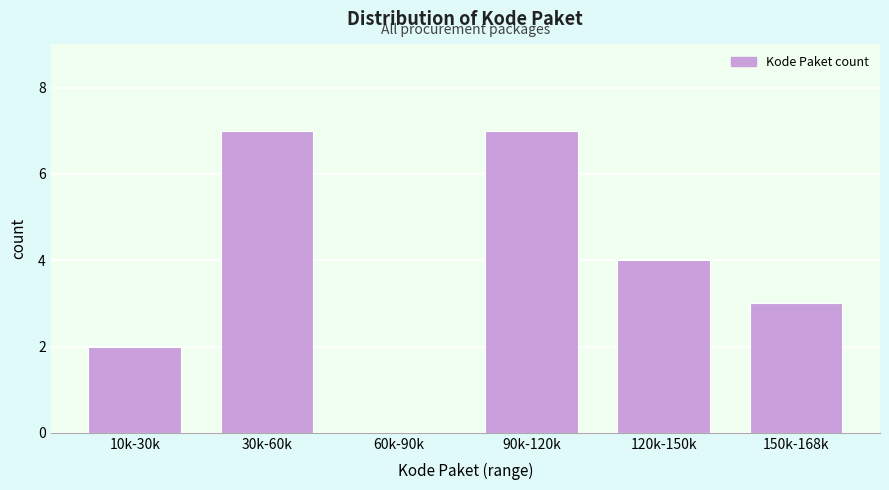

Reading left to right, transcribe all the data shown in this chart.

10k-30k=2	30k-60k=7	60k-90k=0	90k-120k=7	120k-150k=4	150k-168k=3